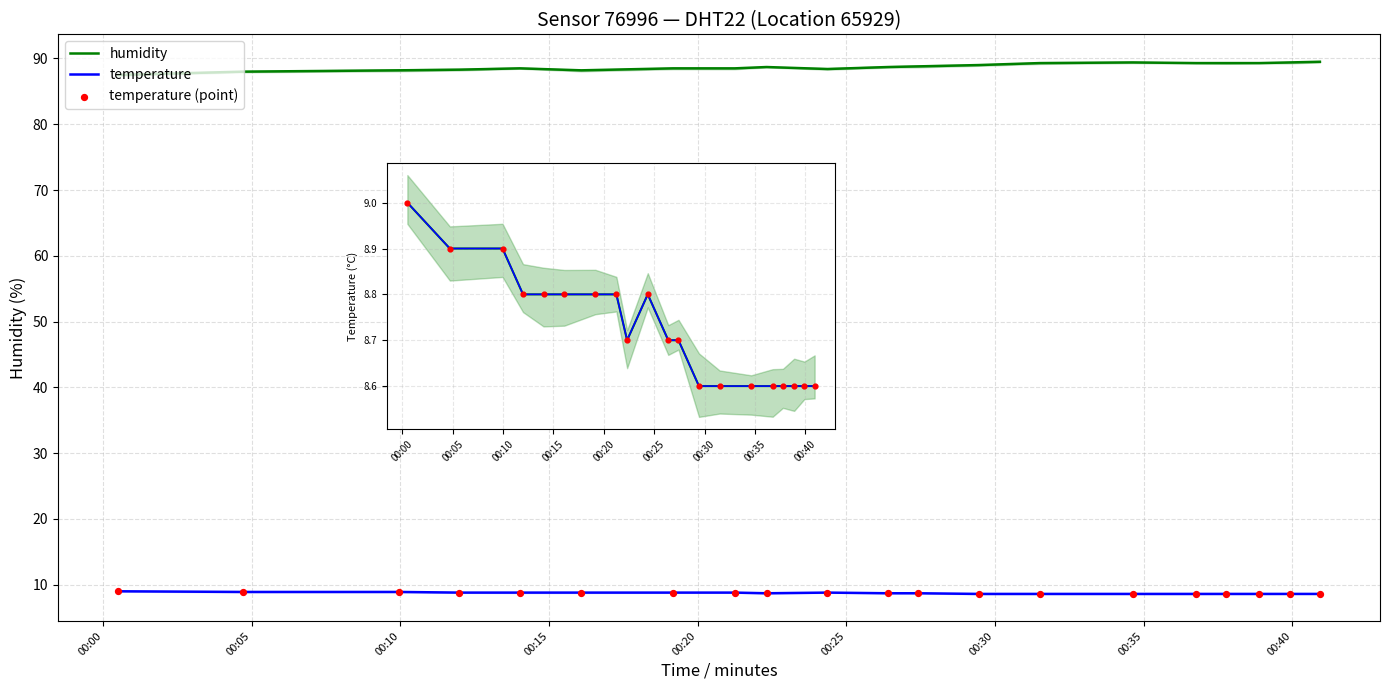

Which series has the largest total across all categories?

humidity